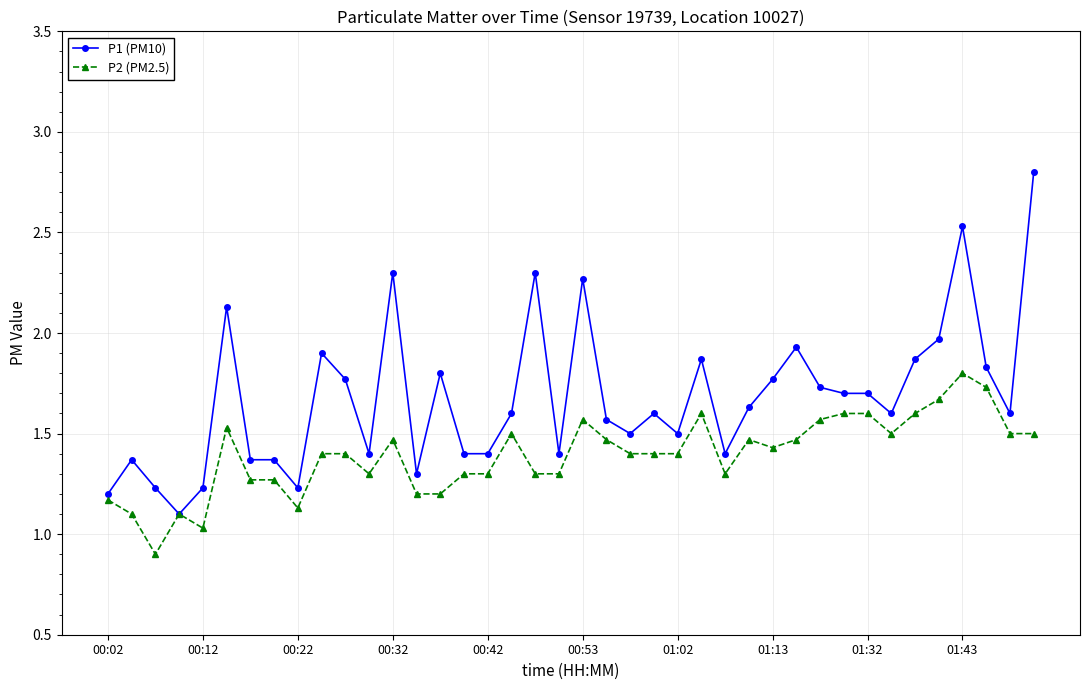

True or false: P1 (PM10) has more than 0 interior local peaks.

True